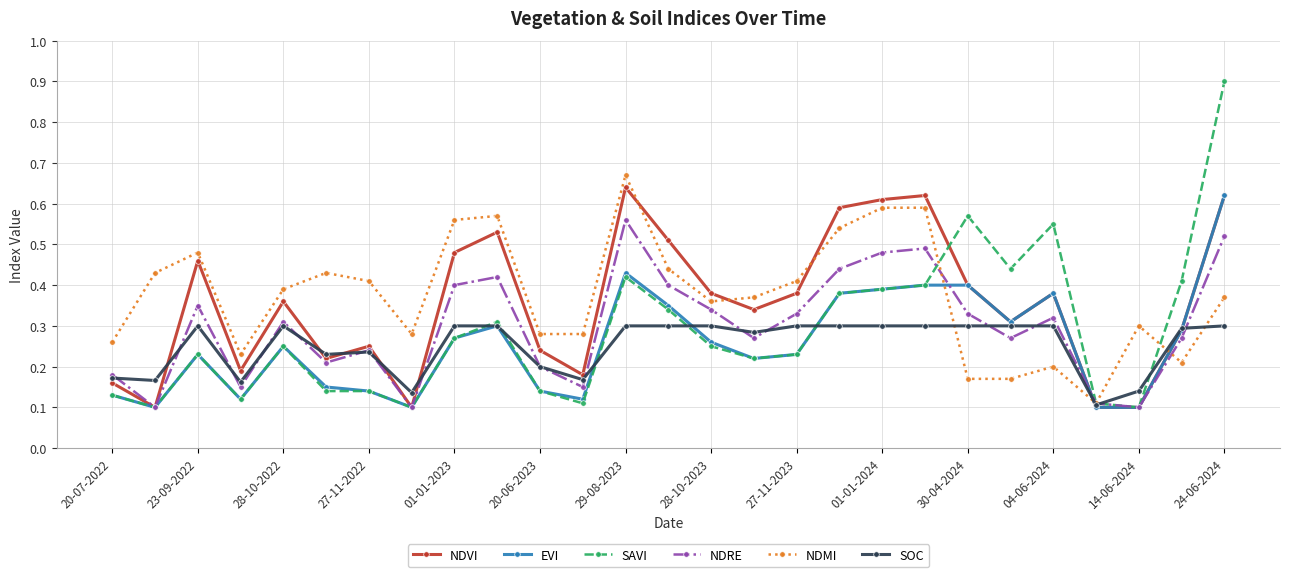

Which series has the widest spread of values?

SAVI